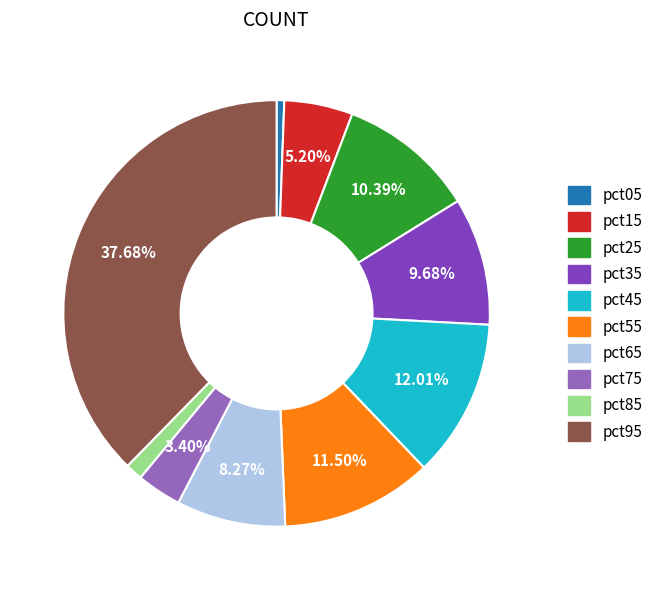

What percentage is NOT represented by pct45?

88.0%